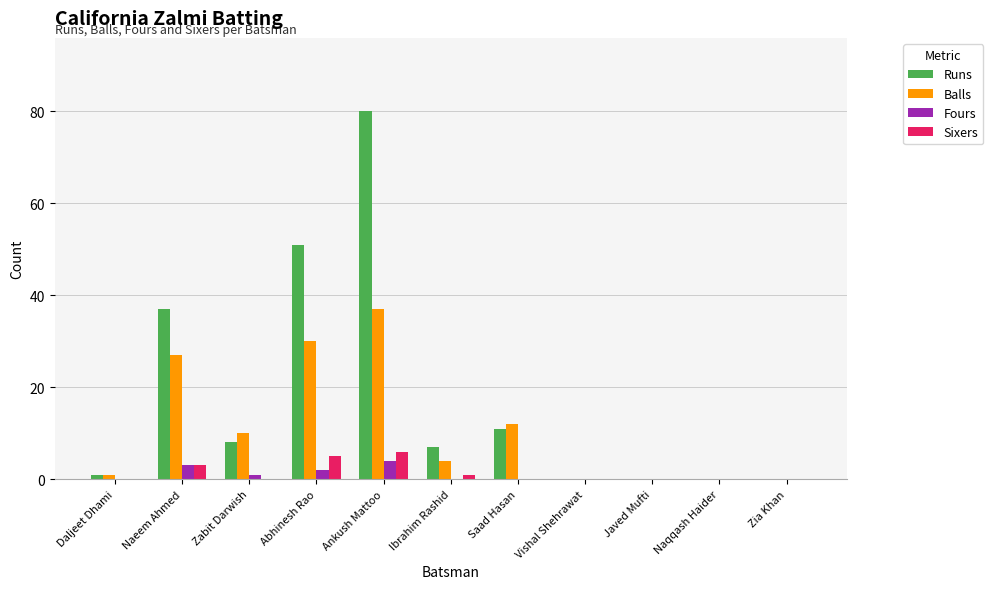

The value of Sixers at Javed Mufti is 0. True or false?

True